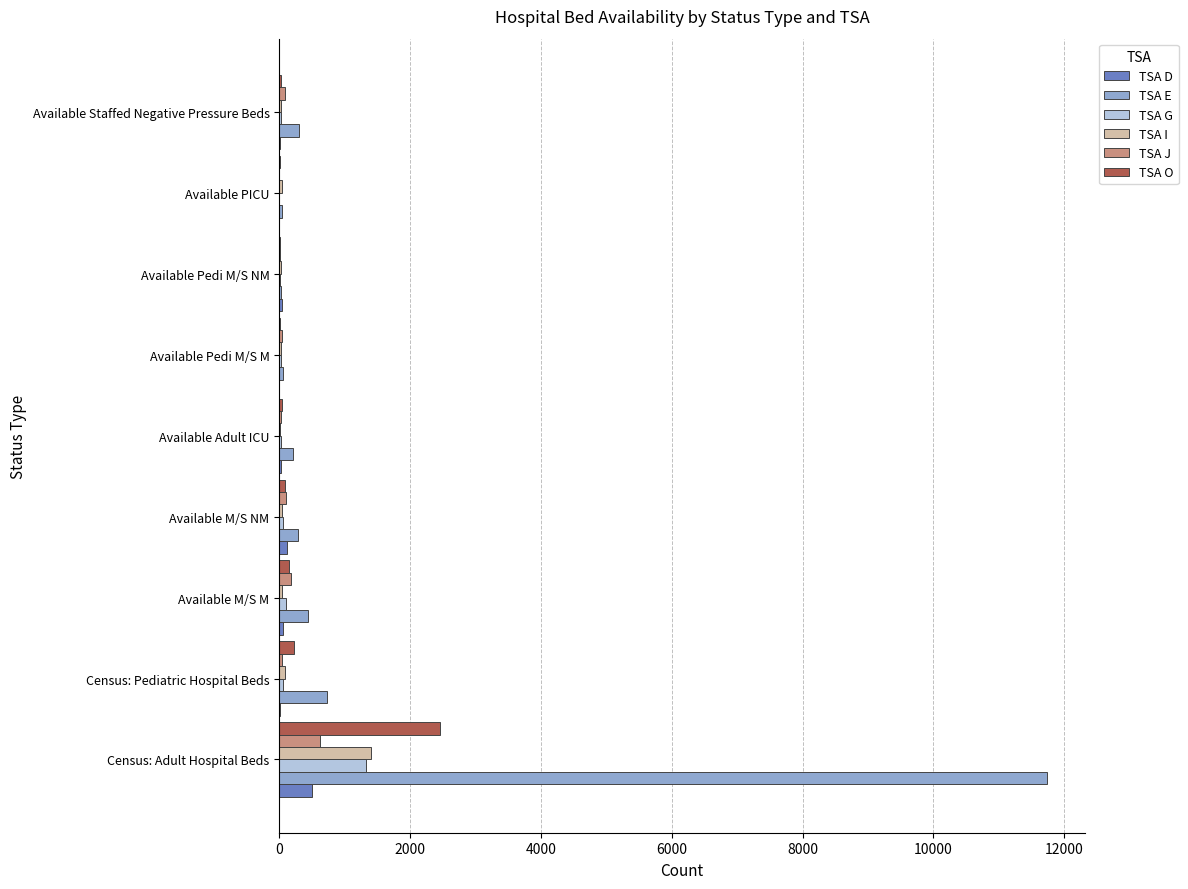

Is the value of TSA I at Available PICU greater than the value of TSA O at Census: Adult Hospital Beds?

No